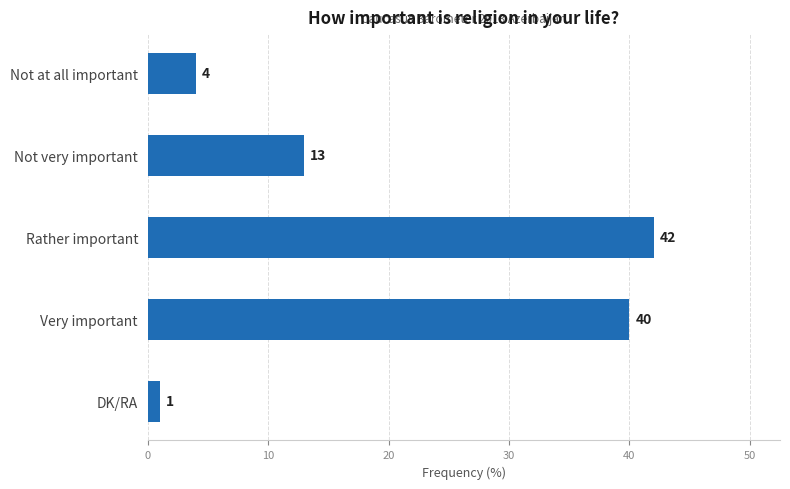

Are the bars grouped side by side (vs. stacked)?

No